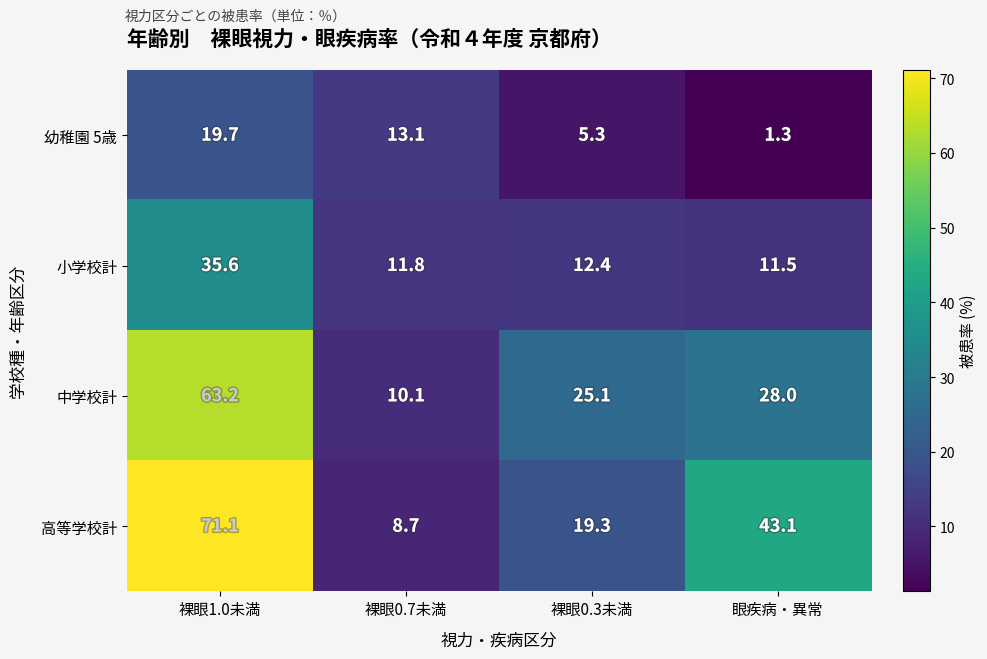

Which series has the largest total across all categories?

高等学校計